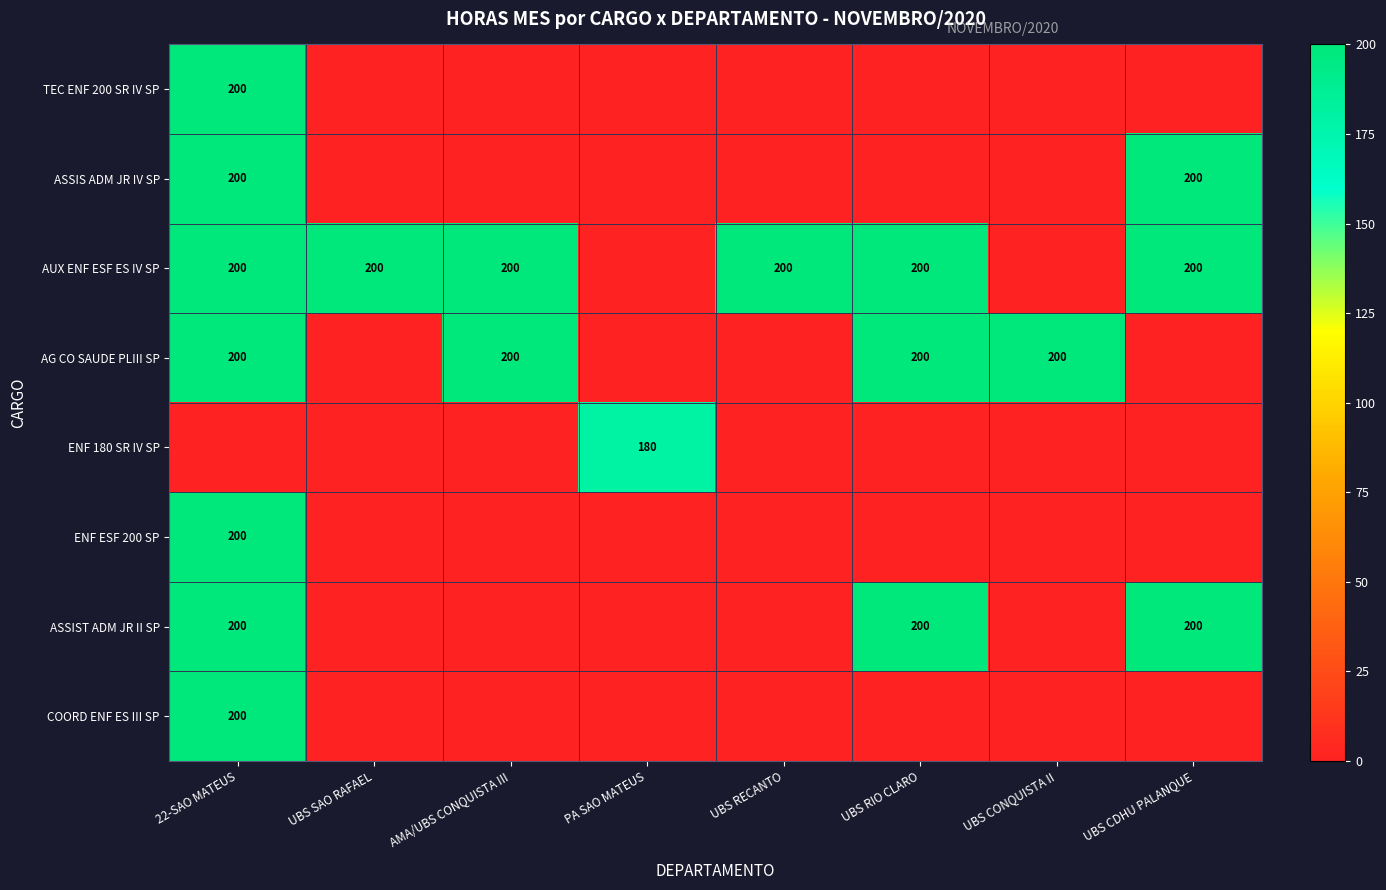

Which has a higher value, UBS RIO CLARO or UBS SAO RAFAEL?

UBS RIO CLARO